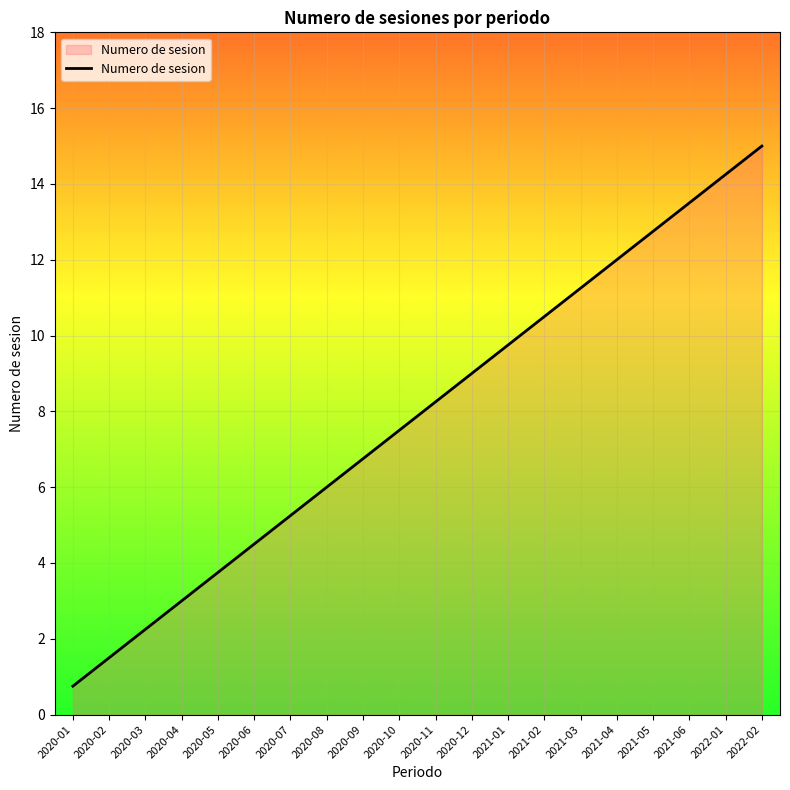

What is the greatest value displayed?

15.0